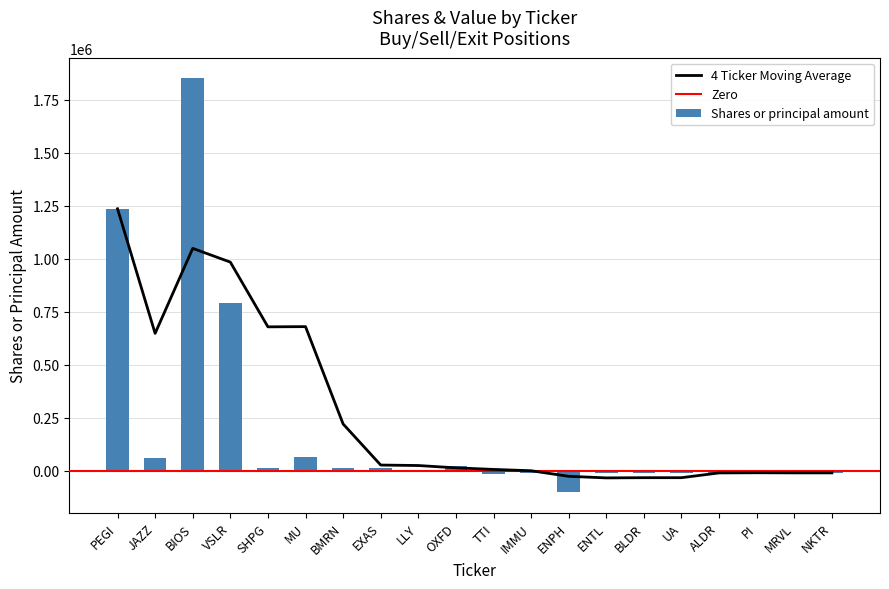

The value at NKTR is -10000. True or false?

True